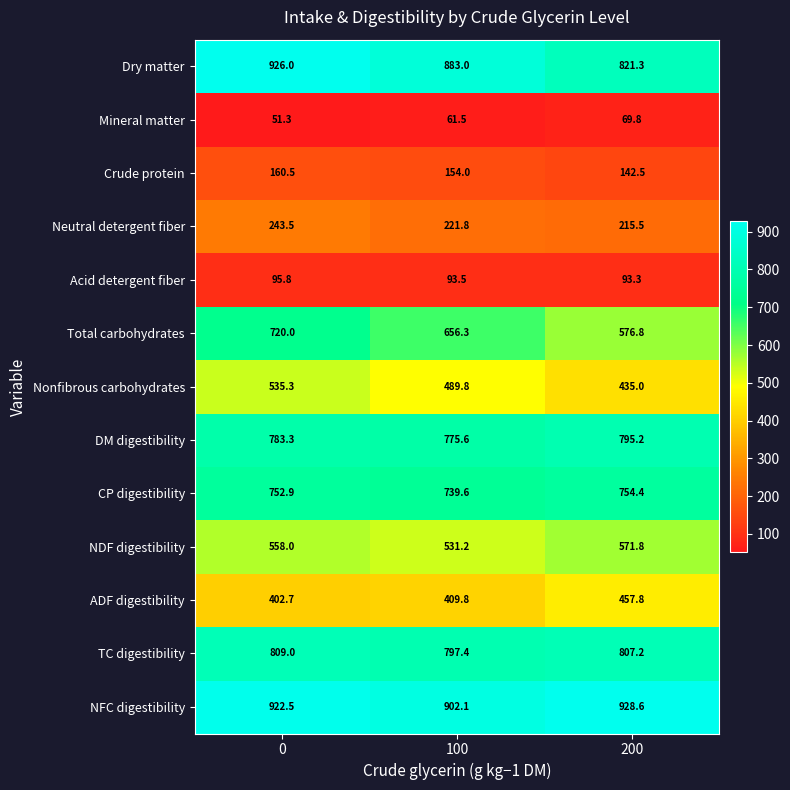

What is the maximum value for Dry matter?

926.0